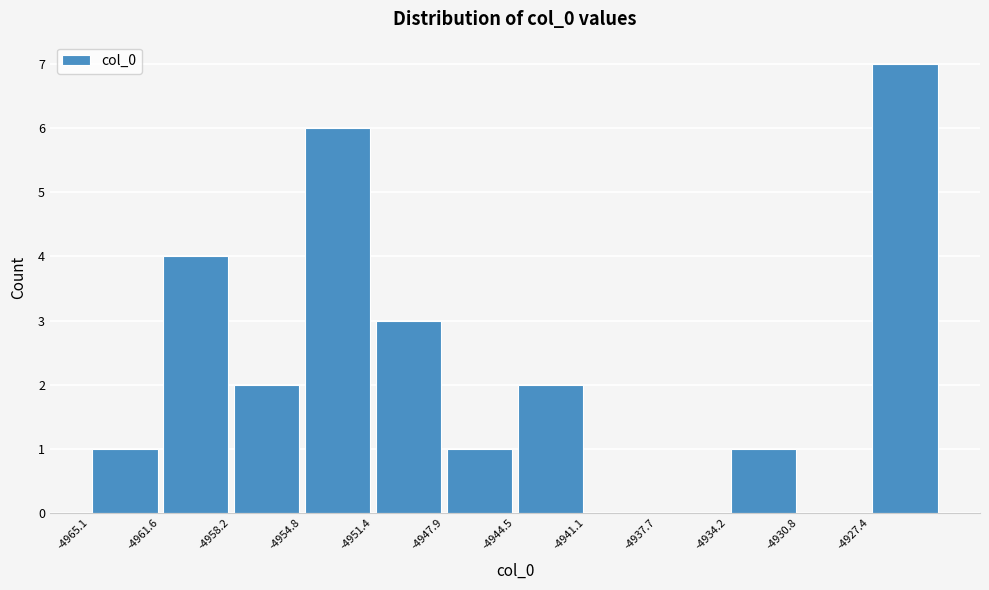

Reading left to right, list every bar in this chart as the range it spans on the x-axis followed by its height. Neither the bar edges nor the heights are printed on the chart, so give them approximately, as read against the axes.

-4965.0 to -4961.5: 1
-4961.5 to -4958.0: 4
-4958.0 to -4955.0: 2
-4955.0 to -4951.5: 6
-4951.5 to -4948.0: 3
-4948.0 to -4944.5: 1
-4944.5 to -4941.0: 2
-4941.0 to -4937.5: 0
-4937.5 to -4934.0: 0
-4934.0 to -4931.0: 1
-4931.0 to -4927.5: 0
-4927.5 to -4924.0: 7